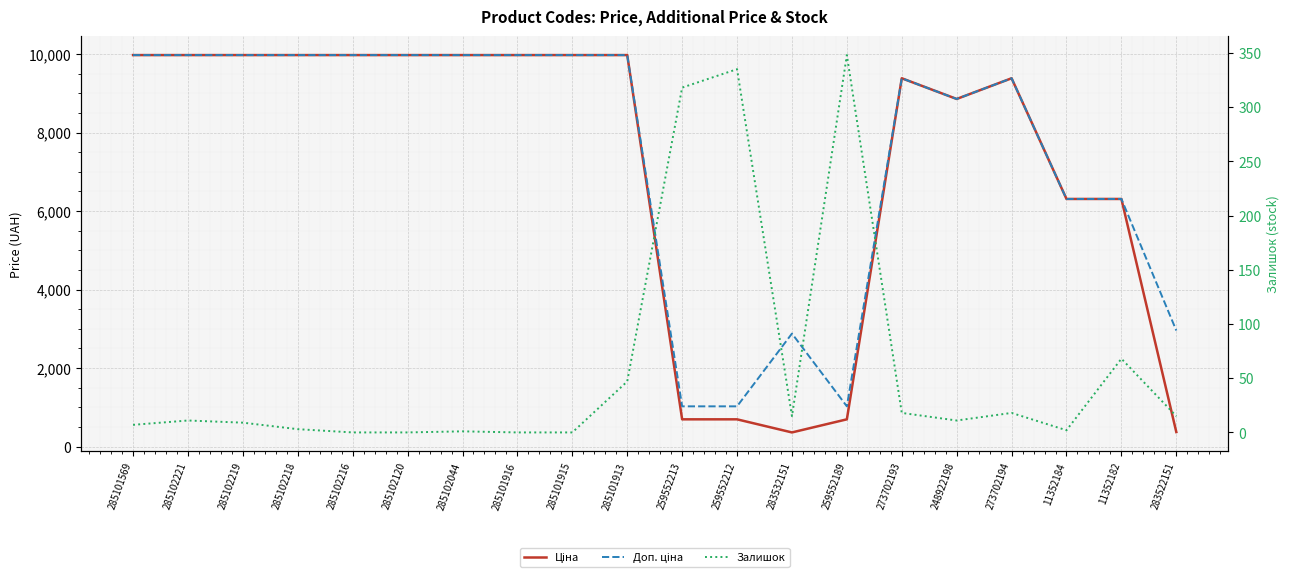

In Доп. ціна, how many points are lower than both neighbors (excluding endpoints)?

2